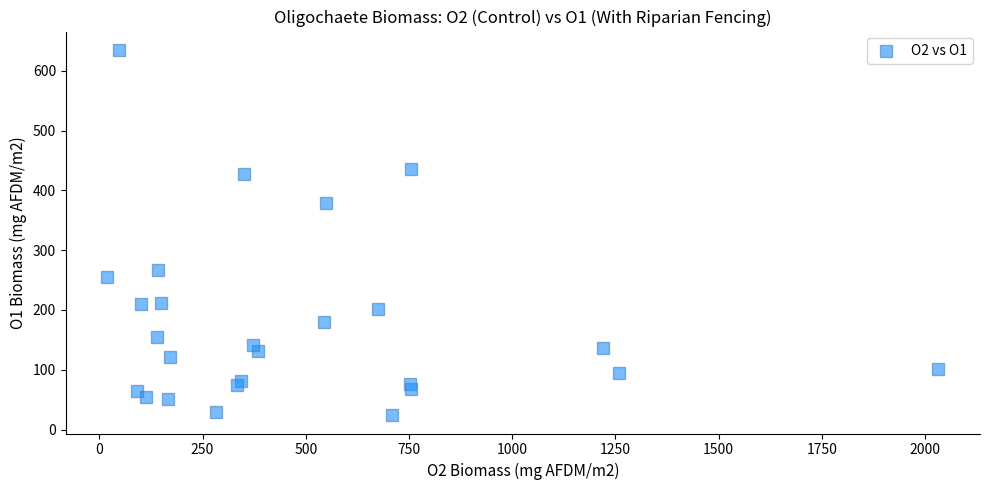

What Y value in the scatter plot is closest to 329?

378.9